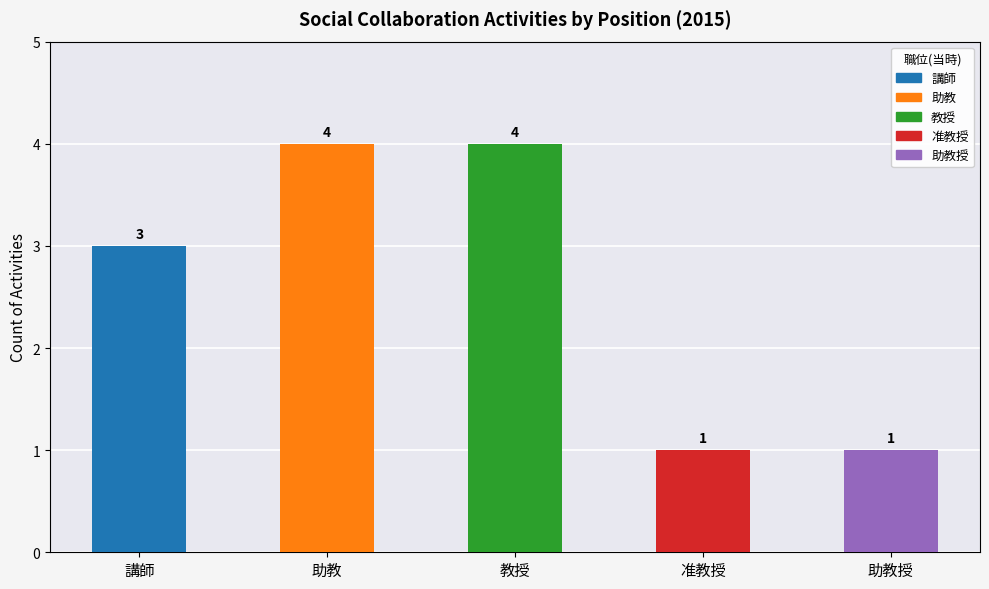

Is it true that the value at 准教授 is 1?

False